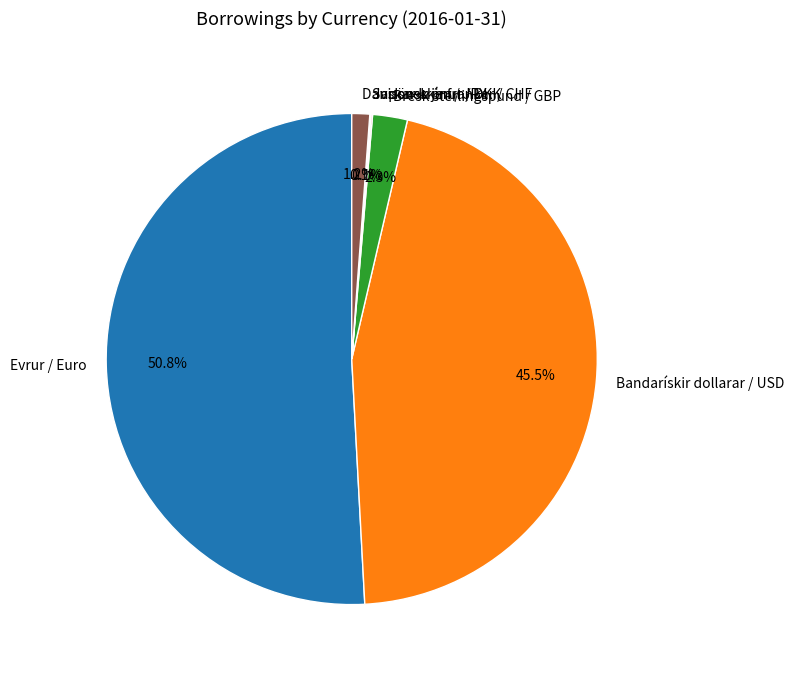

Is the sum of Evrur / Euro and Danskar krónur / DKK greater than half?

Yes